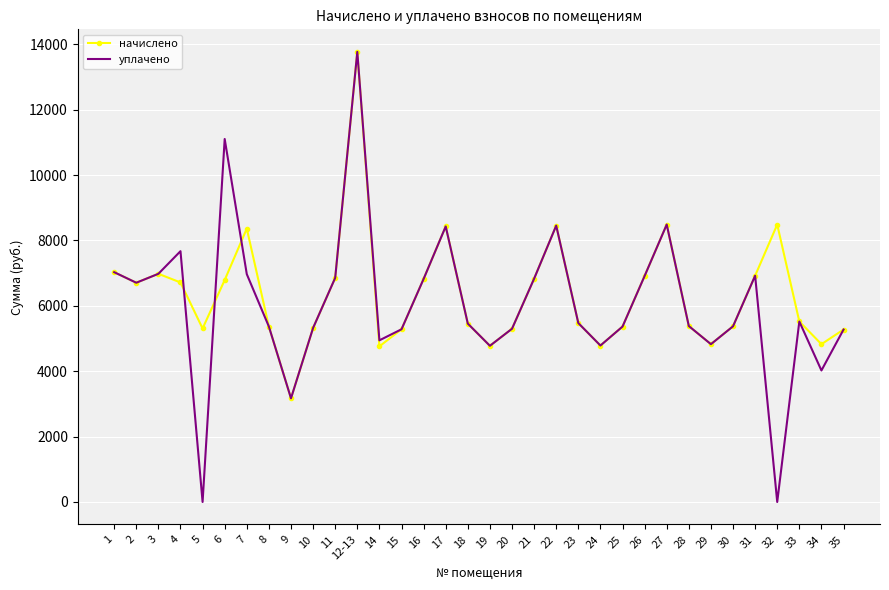

Is the value of начислено at 15 greater than the value of уплачено at 3?

No